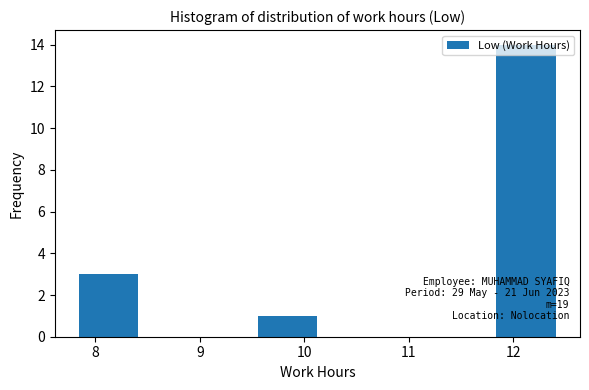

Which range on the x-axis has the tallest bar?

11.8 to 12.4